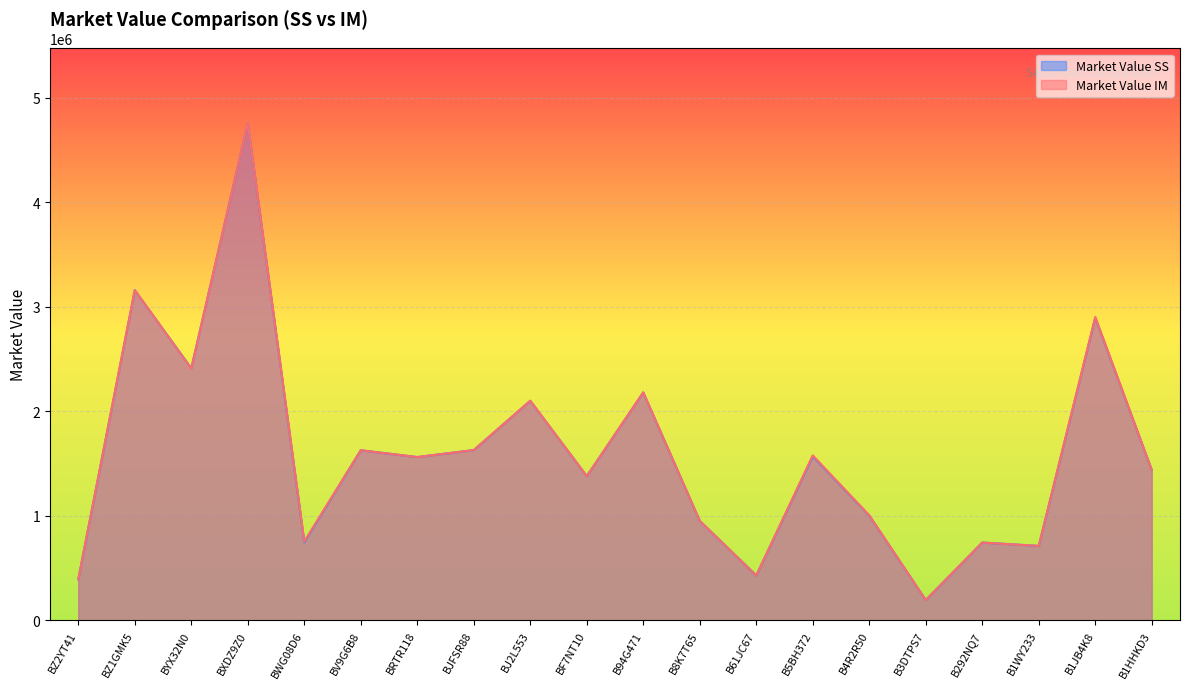

At how many categories does at least one series exceed 1708853?

6